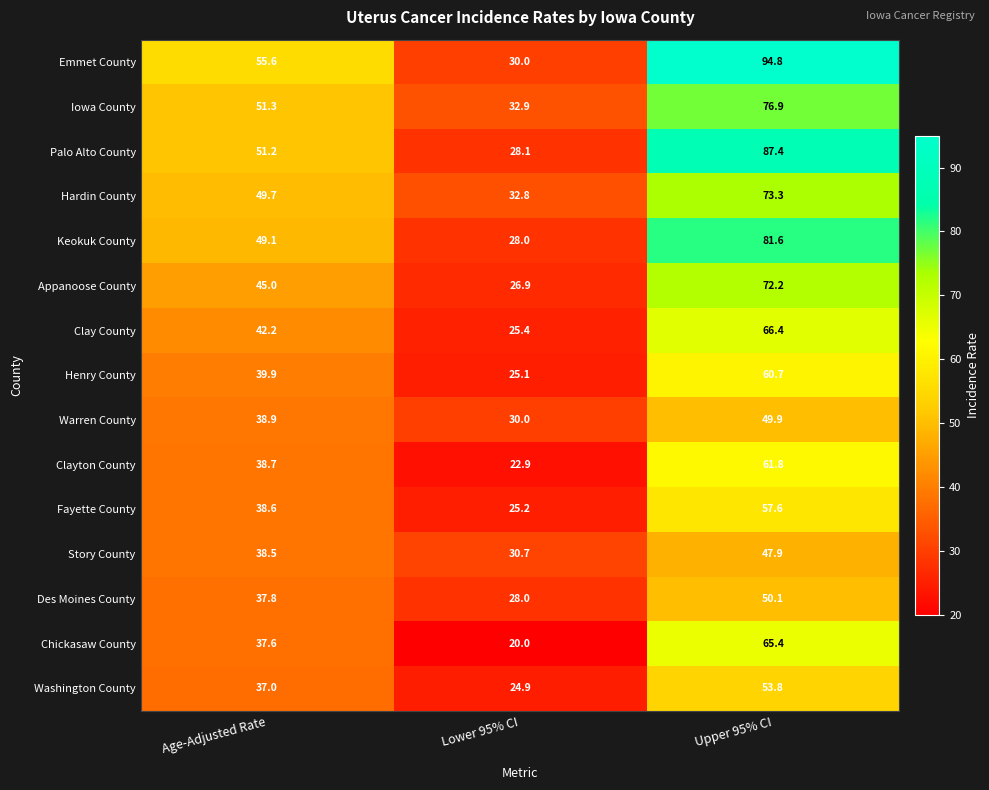

Count the number of categories in the chart.

3